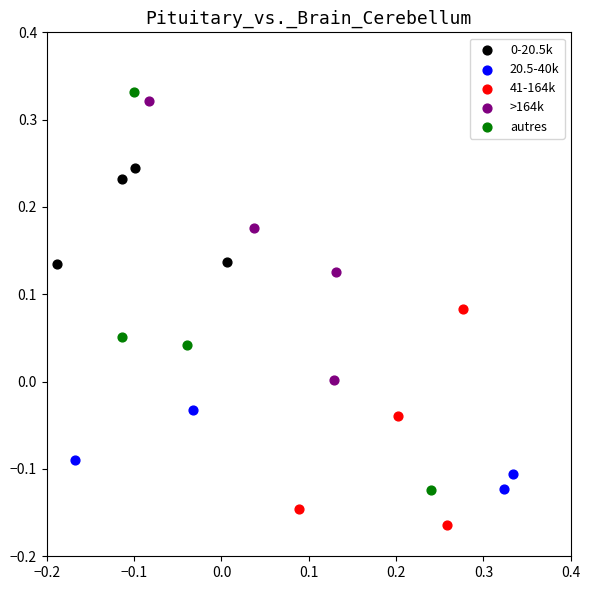

Which series contains the lowest Y value?

41-164k